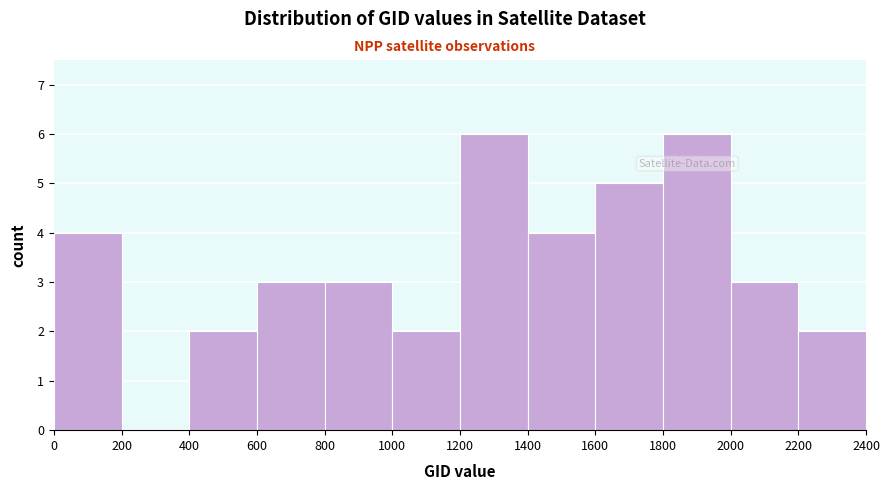

What is the height of the bar covering 1200 to 1400 on the x-axis? The values are not printed on the chart, so give them approximately, as read against the axis.

6